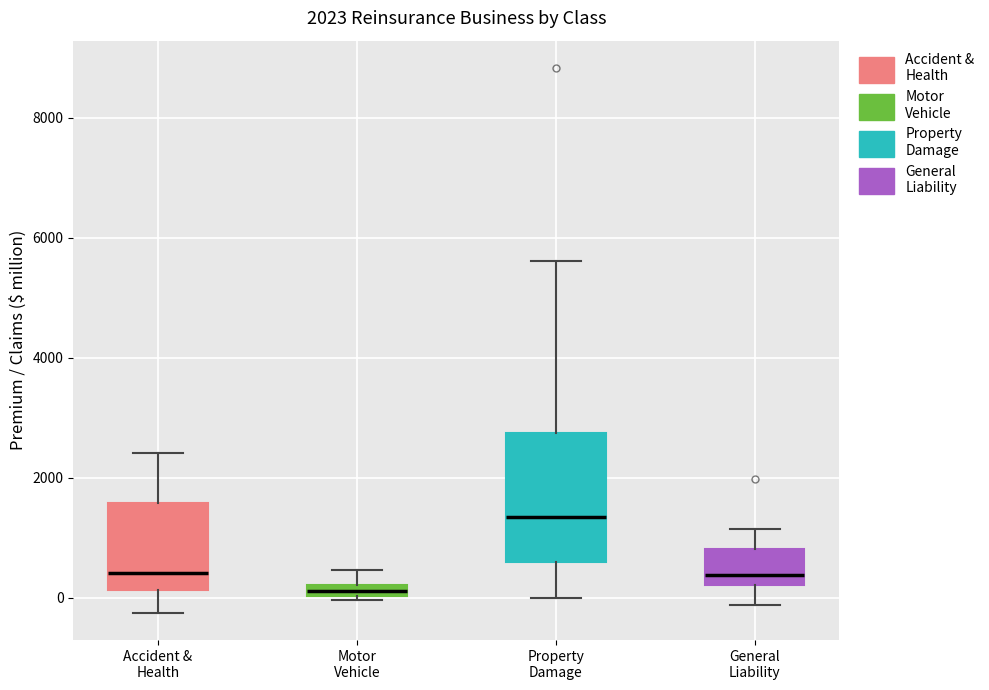

Which box has the highest median line?

Property Damage